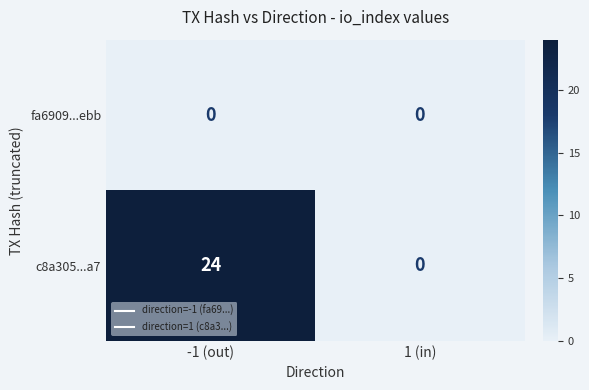

Between -1 (out) and 1 (in), which series saw the biggest shift?

c8a305...a7